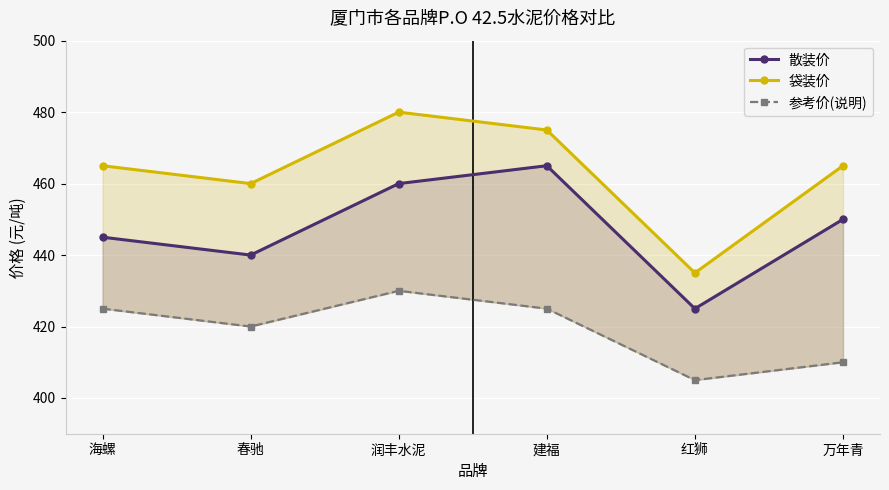

What is the average value of the 散装价 series?

448